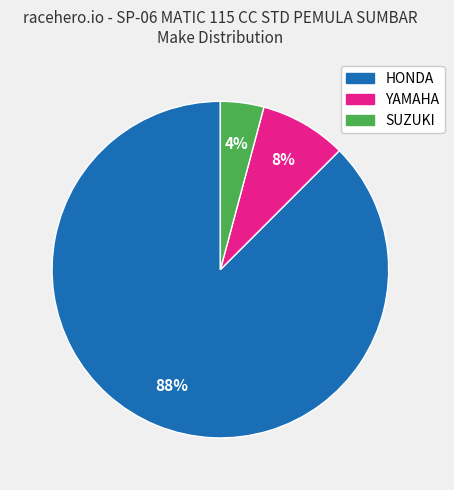

Rank the categories by value from highest to lowest.

HONDA, YAMAHA, SUZUKI